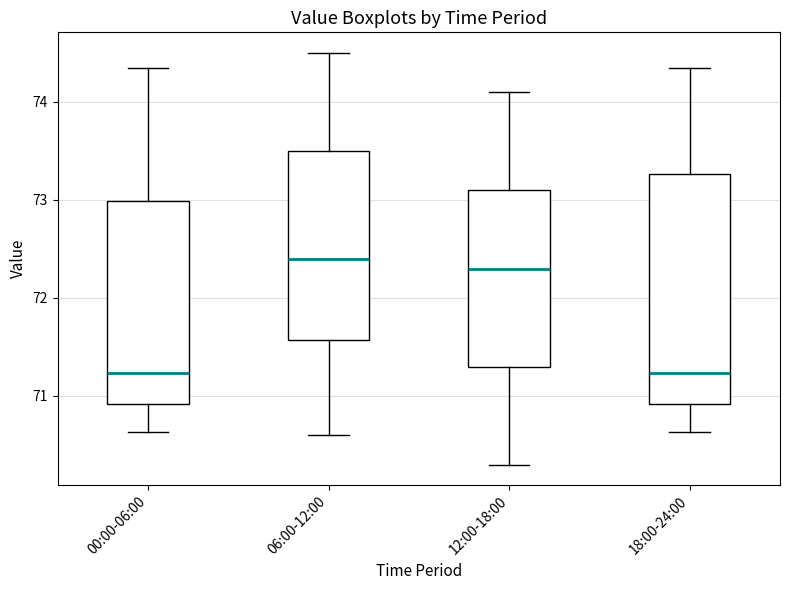

Reading left to right, read every box against the y-axis: the position of its median line, the range the box covers, and the ends of its whiskers. The values are not printed on the chart, so give them approximately, as read against the axis.

00:00-06:00: median 71.2, box 70.9 to 73.0, whiskers 70.6 to 74.4
06:00-12:00: median 72.4, box 71.6 to 73.5, whiskers 70.6 to 74.5
12:00-18:00: median 72.3, box 71.3 to 73.1, whiskers 70.3 to 74.1
18:00-24:00: median 71.2, box 70.9 to 73.3, whiskers 70.6 to 74.4